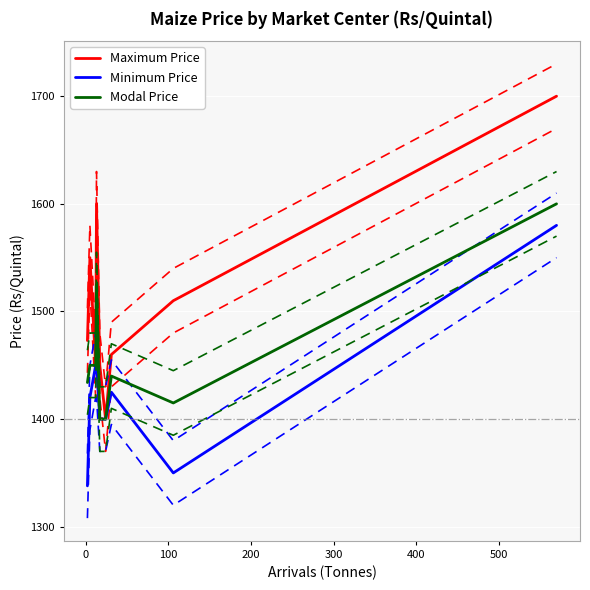

How many lines are shown in the chart?

3